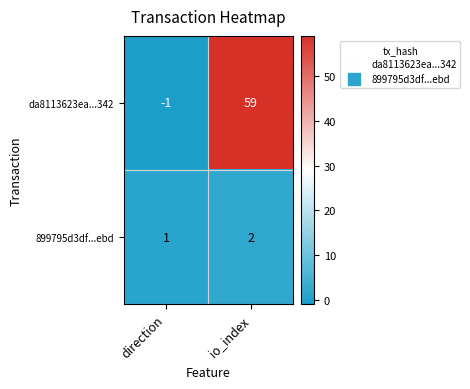

At io_index, list the series in order from largest to smallest.

da8113623ea...342, 899795d3df...ebd